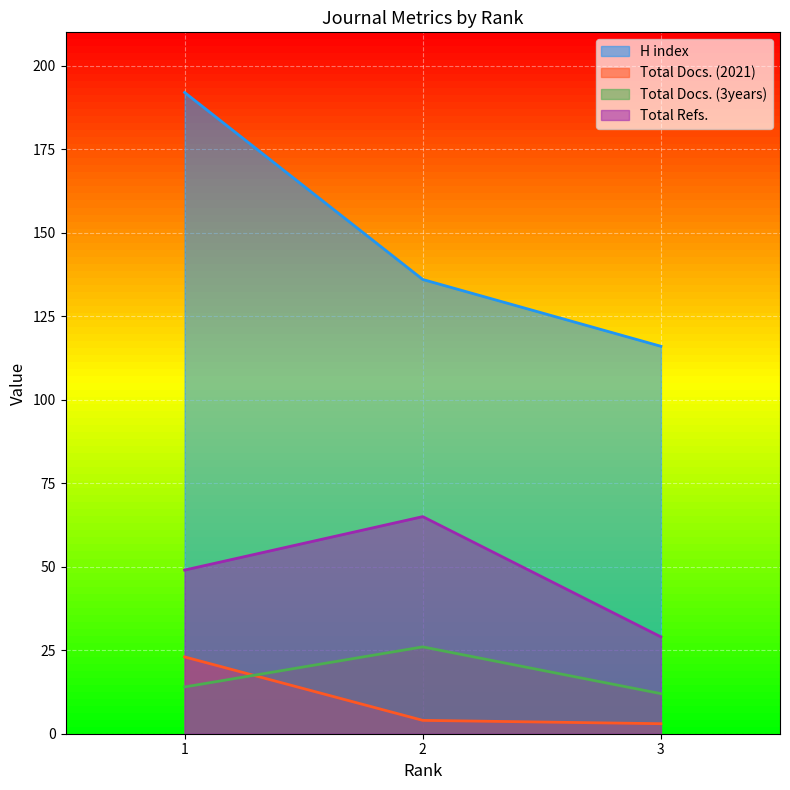

What is the minimum value shown in the chart?

3